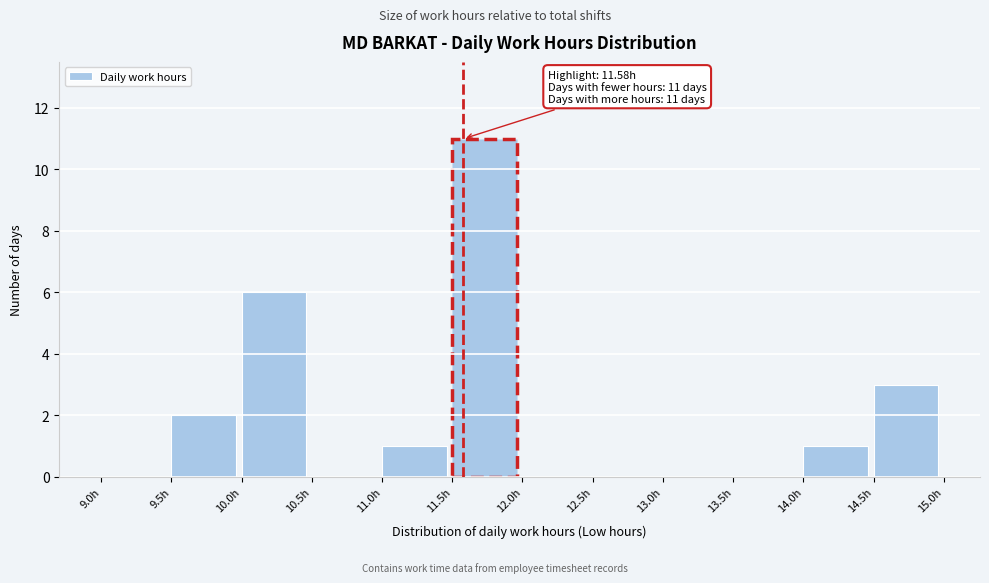

Which range on the x-axis has the tallest bar?

11.5 to 12.0